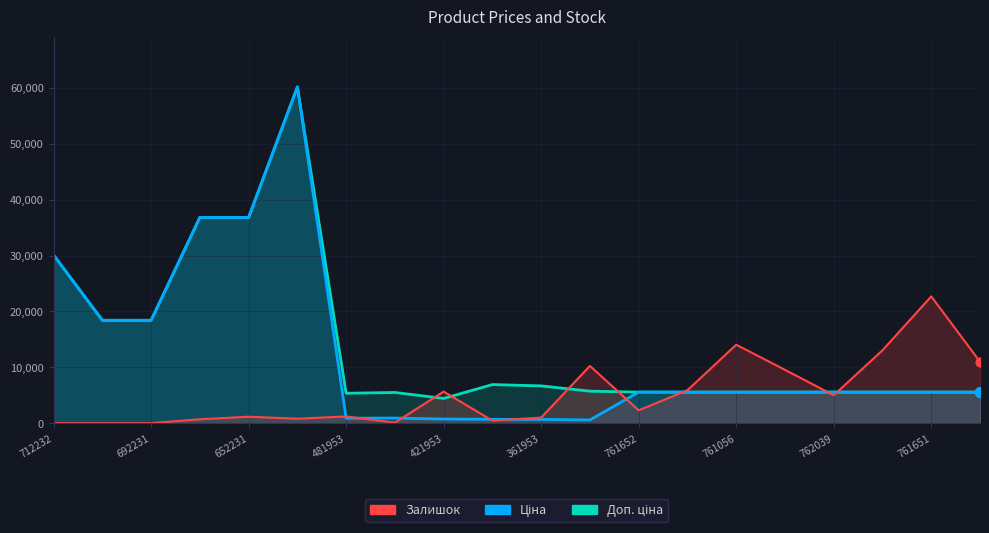

At which category is the sum across all series the highest?

285672232